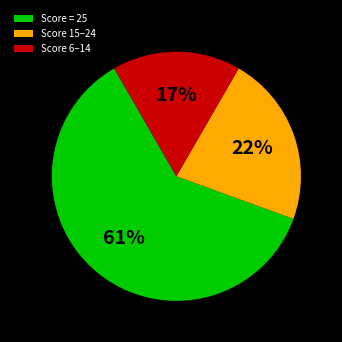

To the nearest percent, what is the average slice percentage?

33%